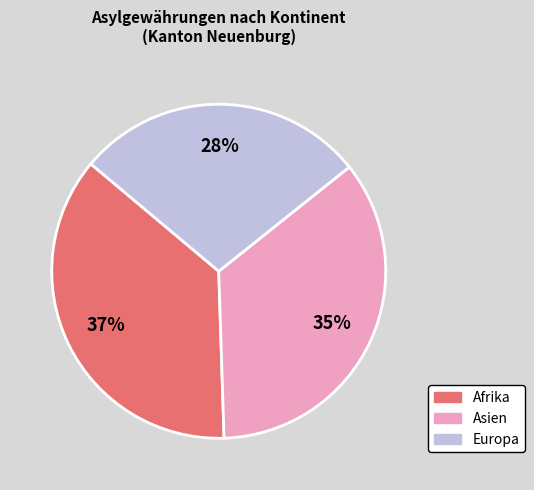

What is the largest slice in the pie chart?

Afrika